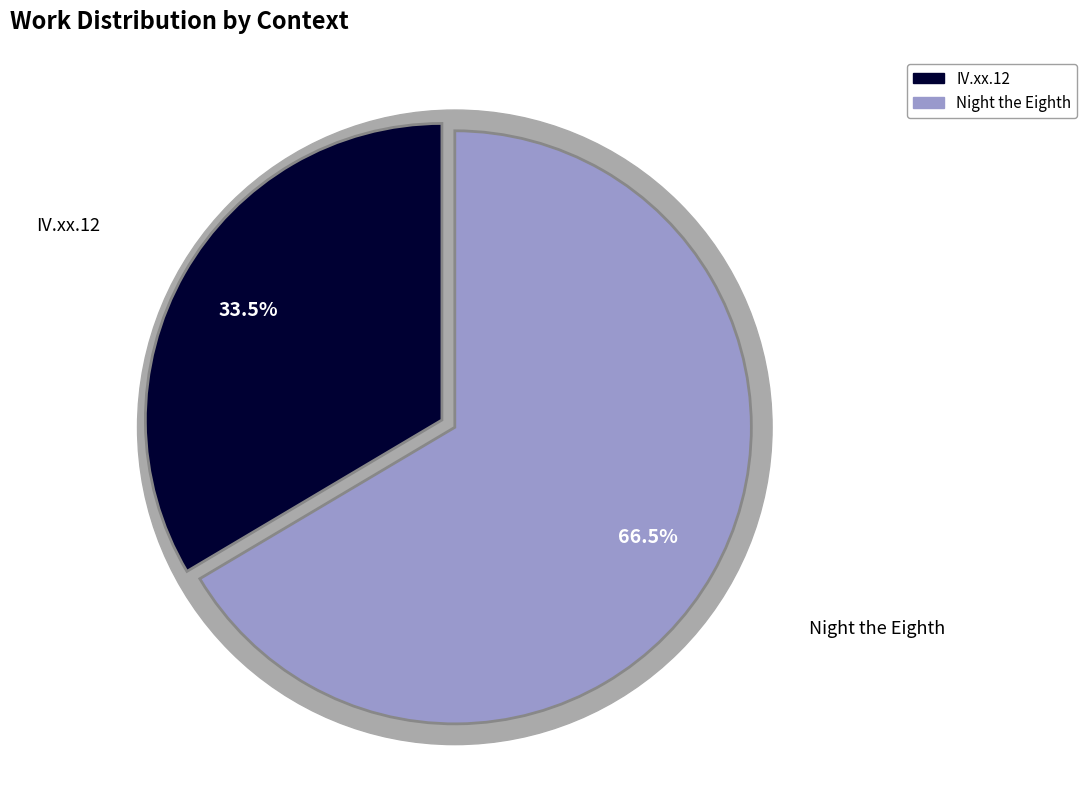

How many segments does this pie chart have?

2